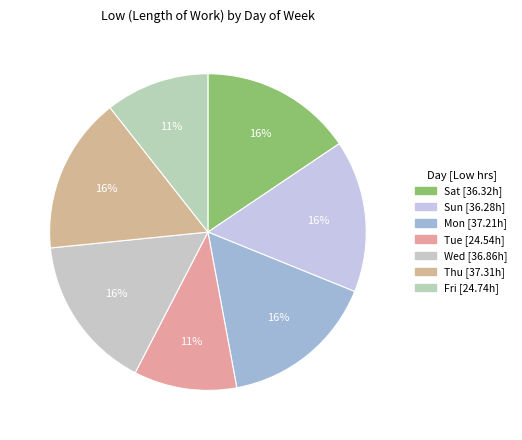

Which has a higher value, Sun or Sat?

Sat